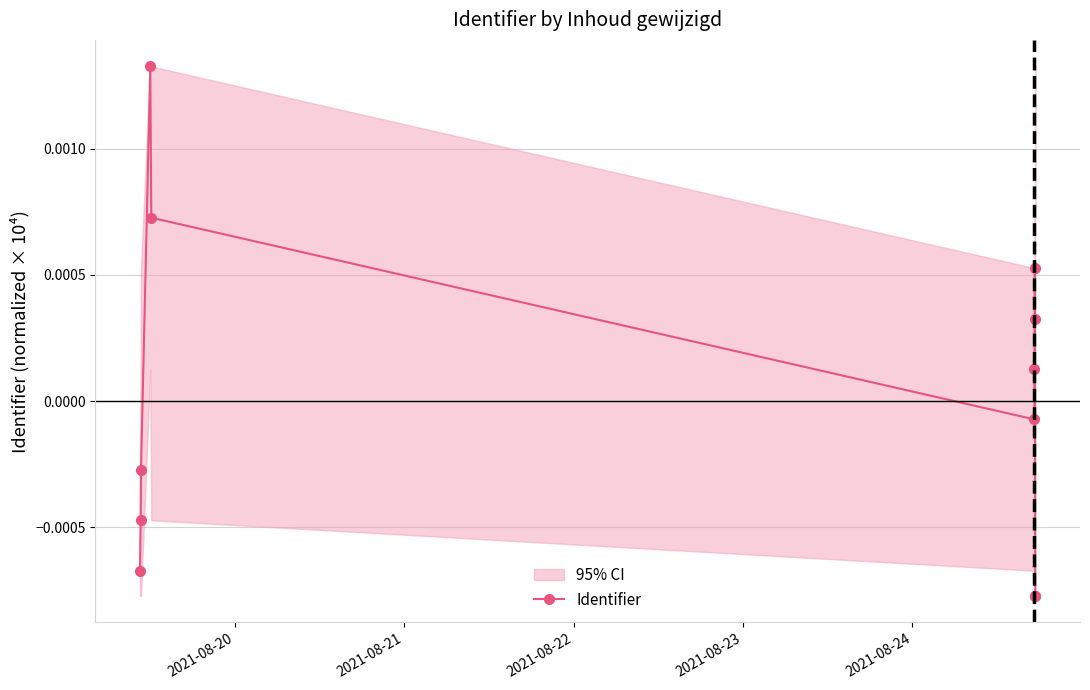

How many data points in Identifier are above 0?

5